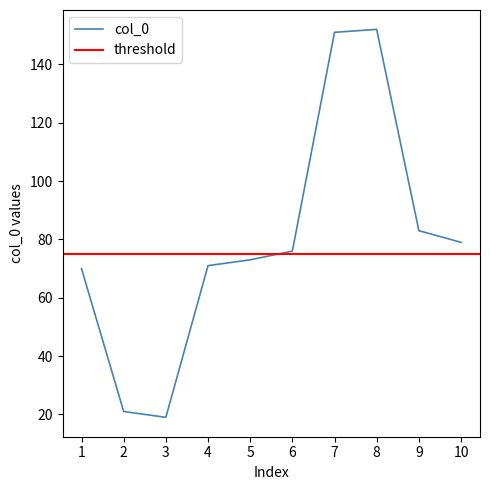

Rank the categories by value from lowest to highest.

3, 2, 1, 4, 5, 6, 10, 9, 7, 8